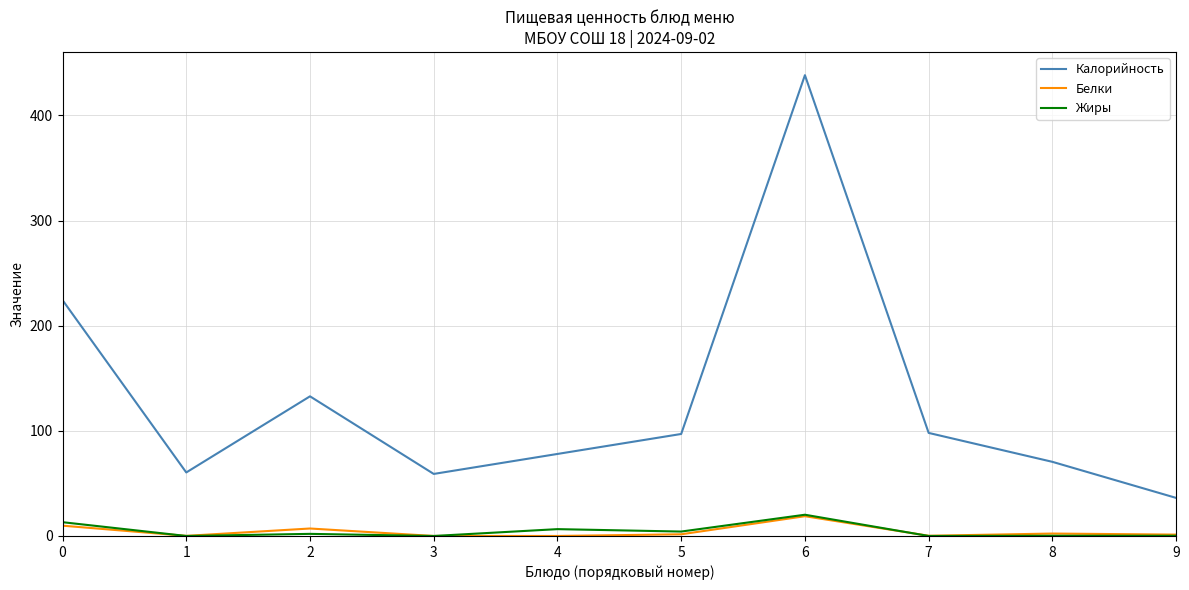

Where is the first local minimum for Калорийность?

1